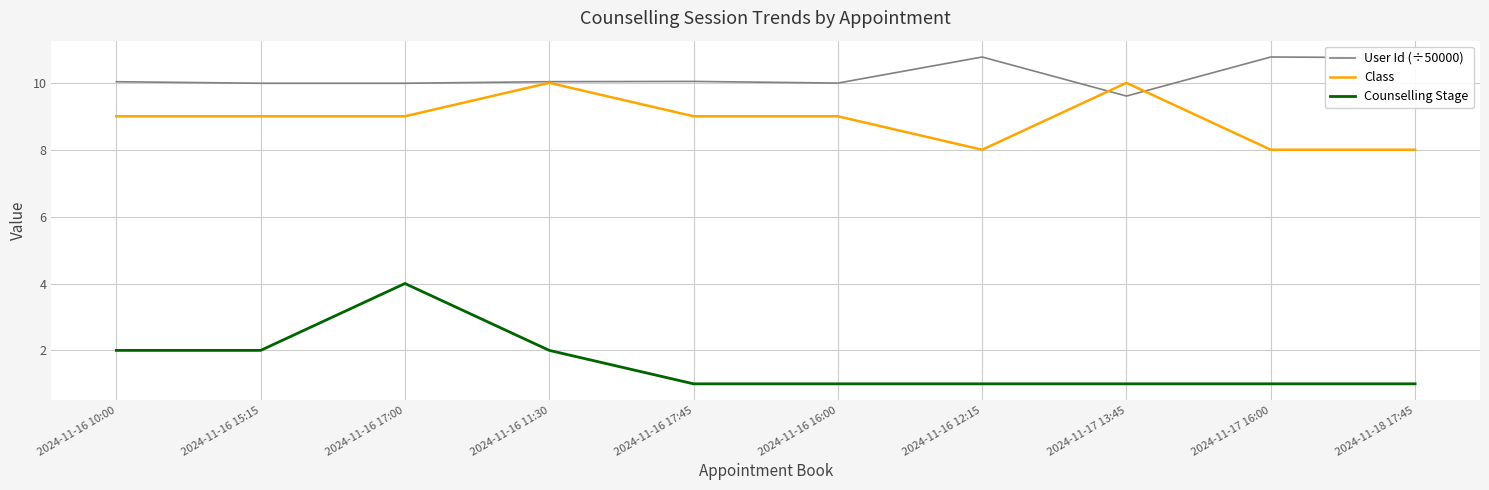

Does the chart display data point markers on the line(s)?

No